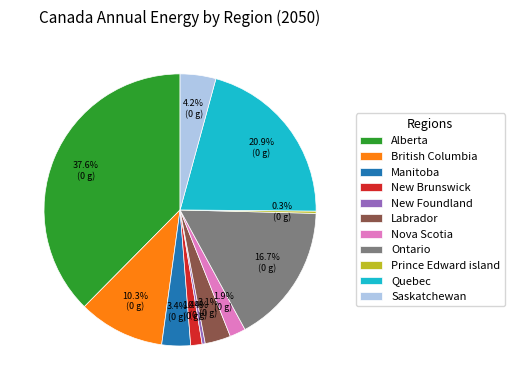

Between New Foundland and Quebec, which is larger?

Quebec